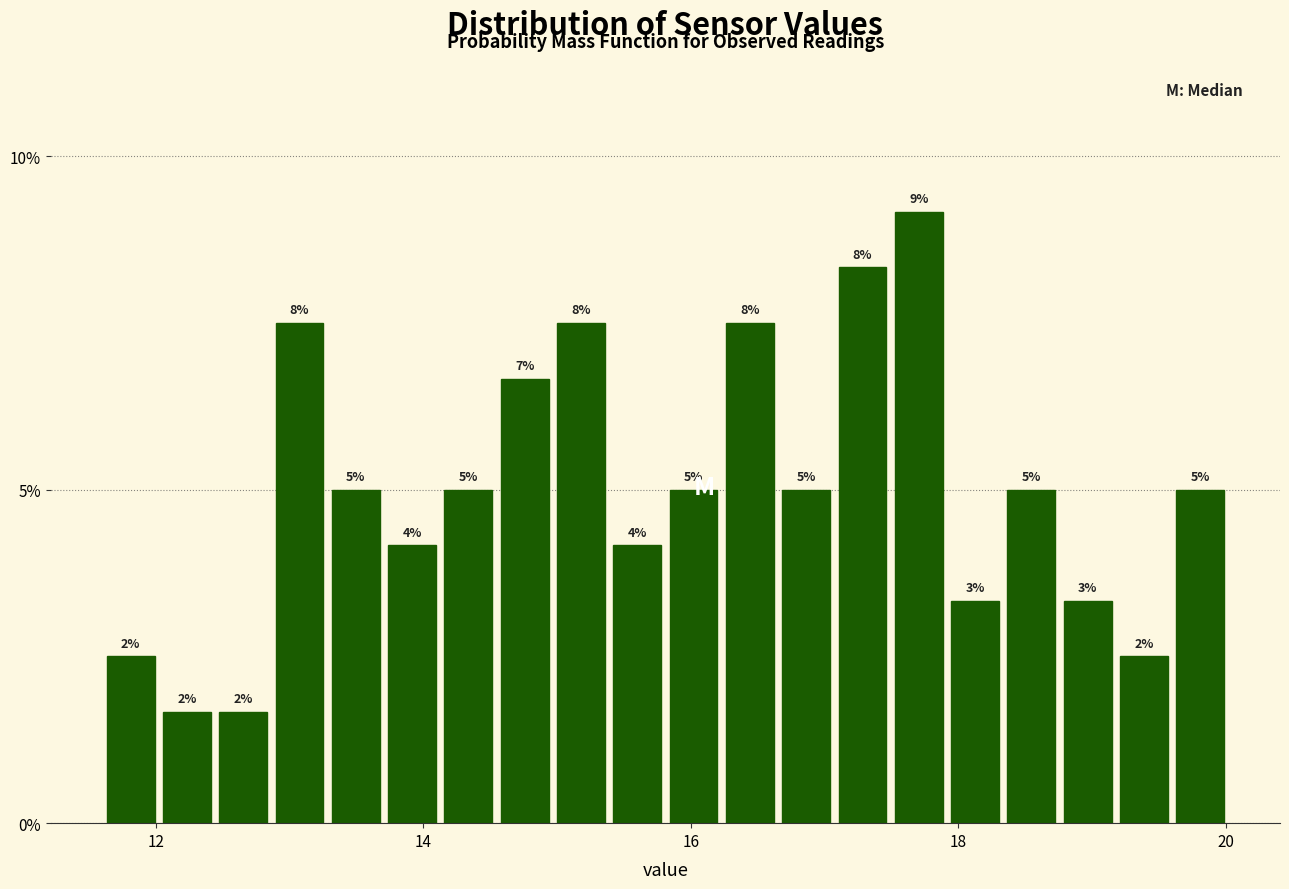

Read against the x-axis, roughly where is the centre of the tallest bar?

17.8